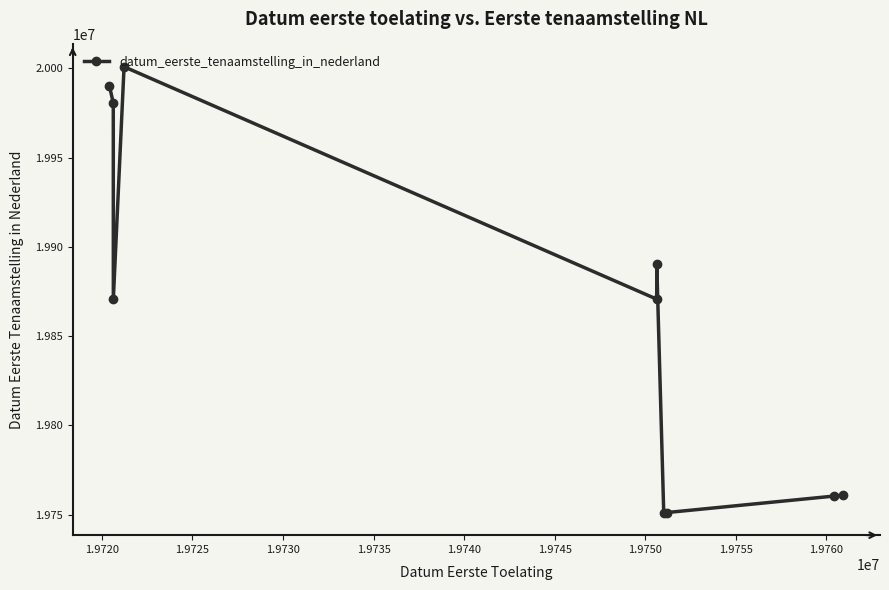

What is the ratio of the value at 1.9725 to the value at 1.9745?

1.0